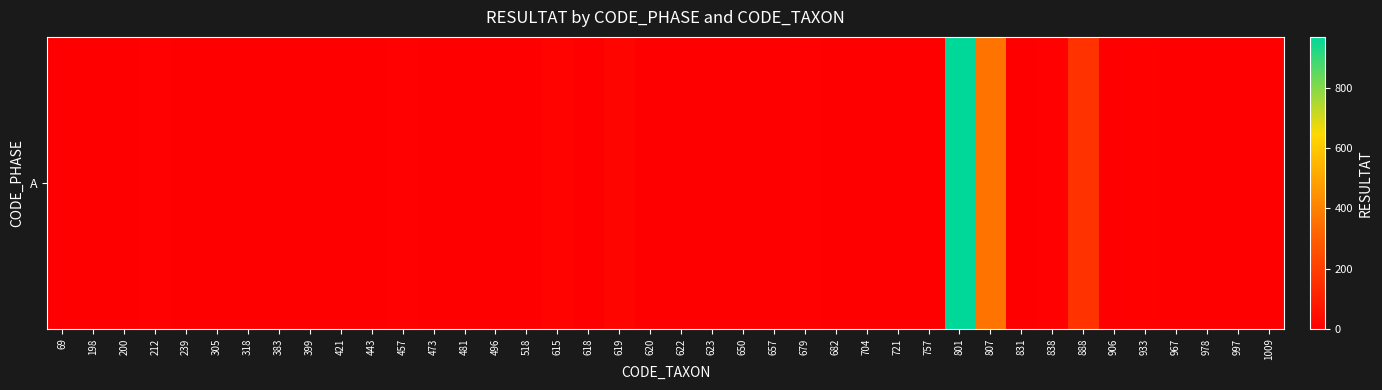

Reading left to right, list all the values displayed in this chart.

0	2	1	5	0	0	0	0	0	0	0	7	1	0	0	0	12	0	20	0	2	3	3	3	6	3	1	0	1	968	364	1	5	161	0	8	1	0	1	2